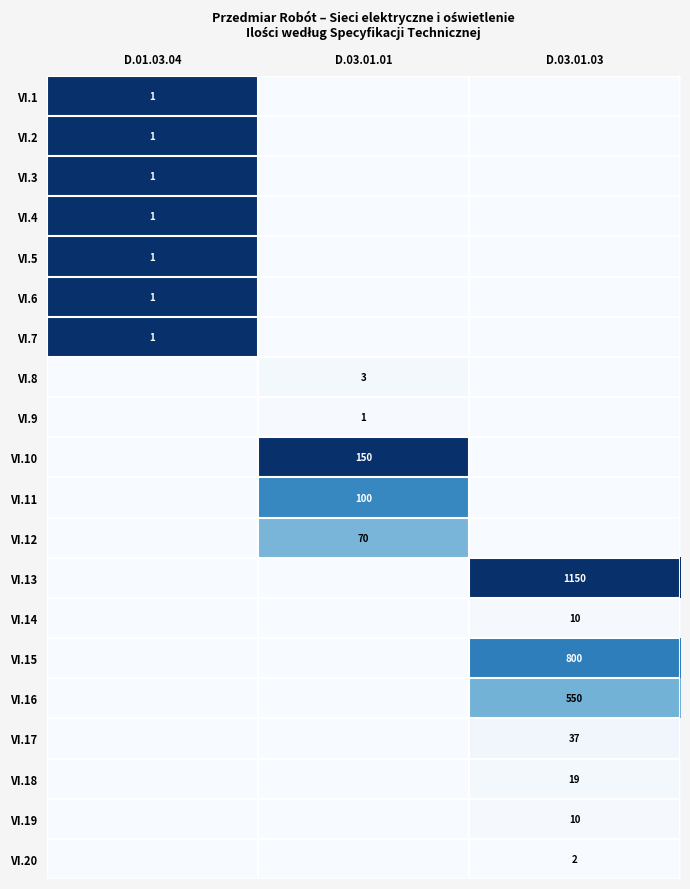

The VI.19 series shows 10 at D.03.01.03. True or false?

True